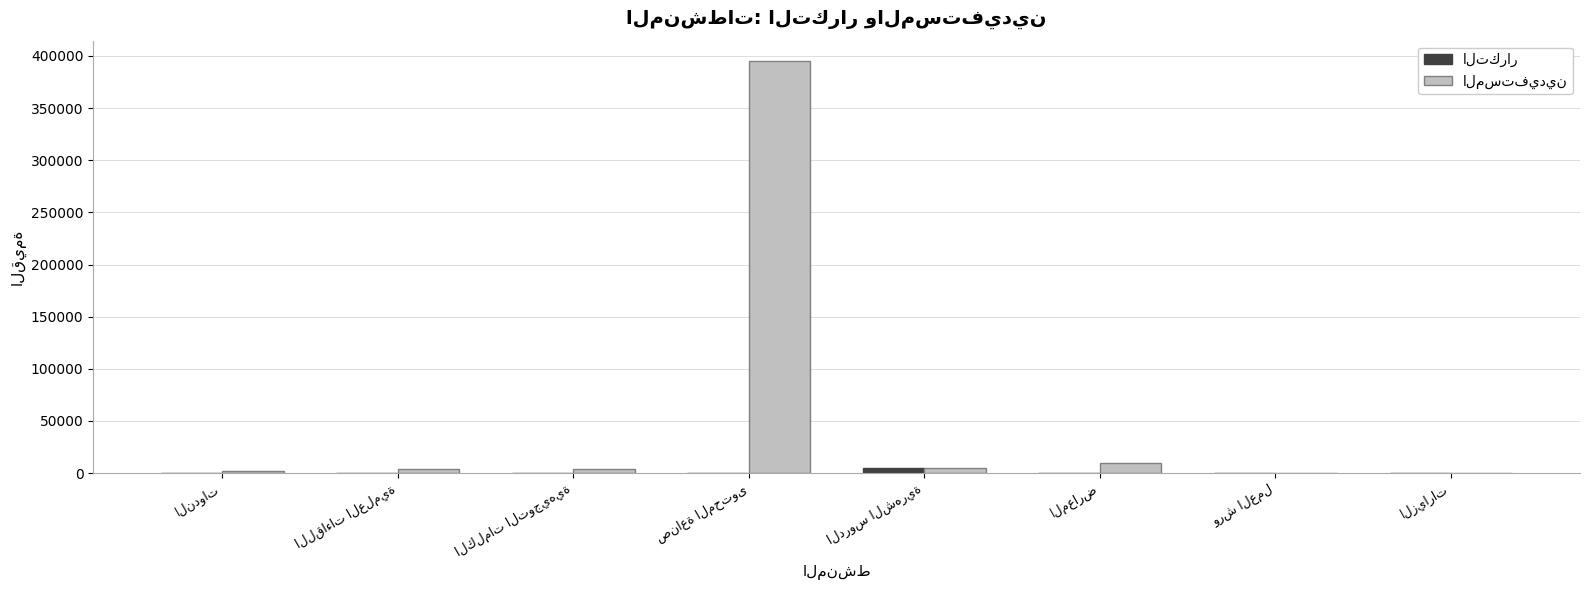

What is the maximum value shown in the chart?

394948